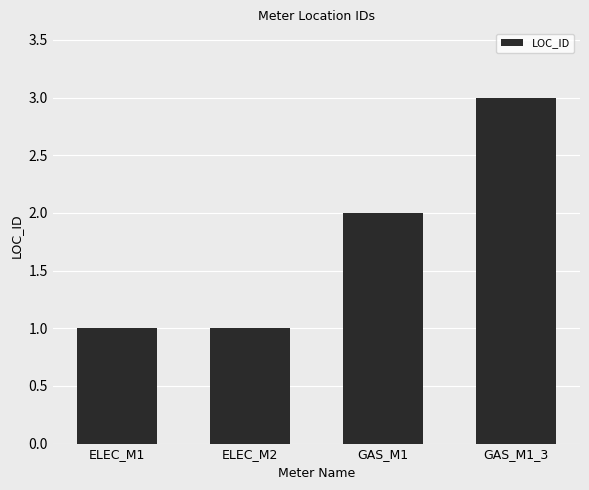

What is the sum of all values?

7